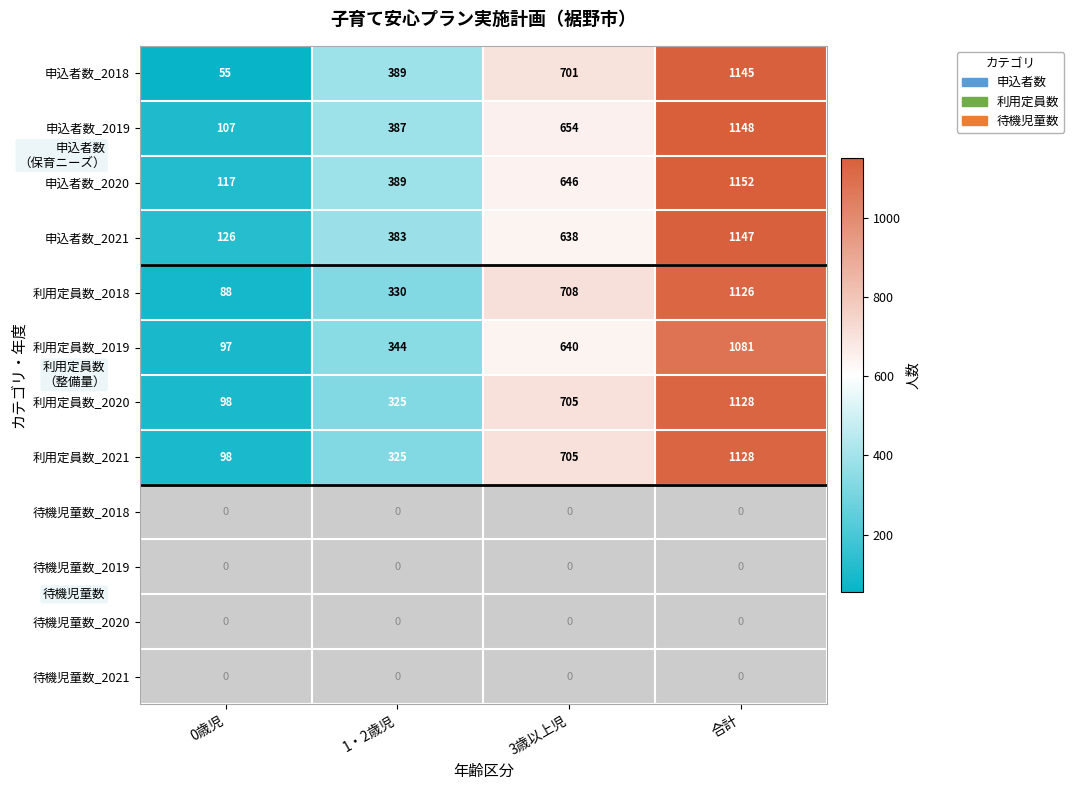

At how many categories does at least one series exceed 178?

3